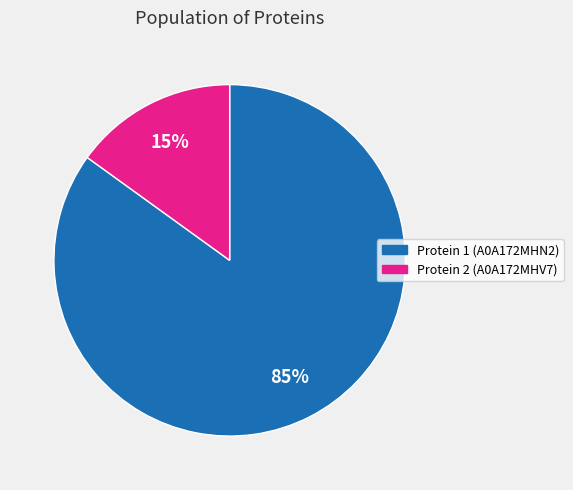

Is there any slice that represents more than half of the pie?

Yes